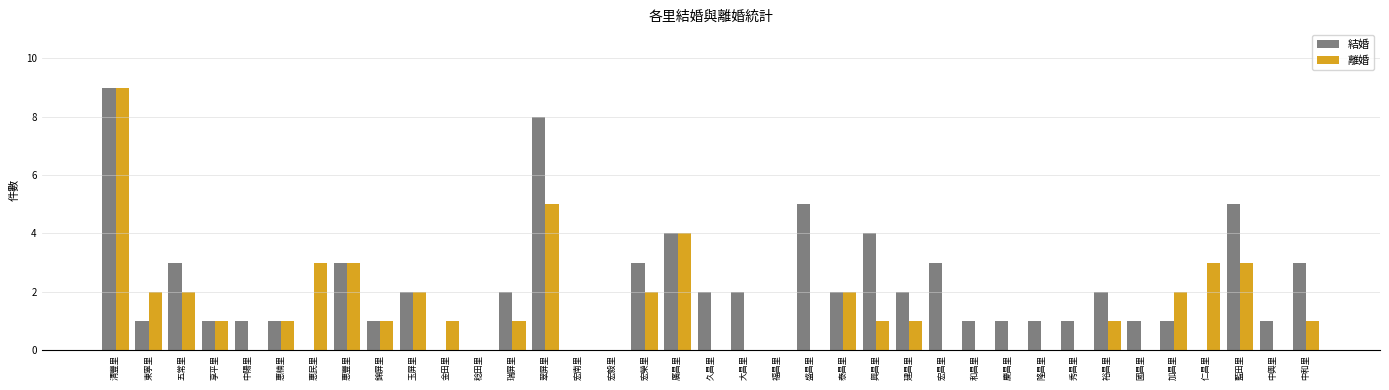

True or false: 離婚 has a value of -5 at 稔田里.

False